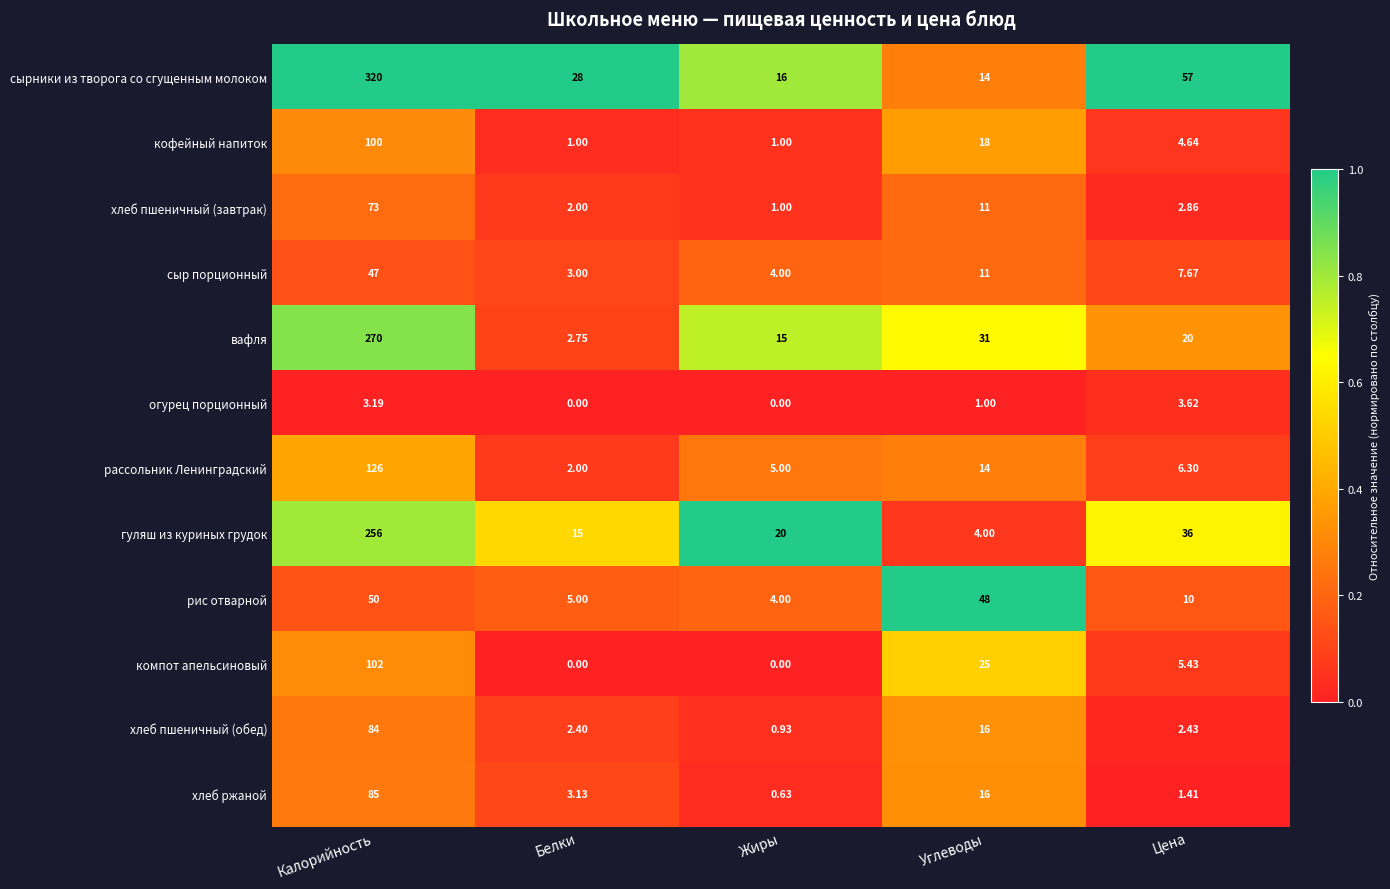

How many distinct data groups are displayed?

12